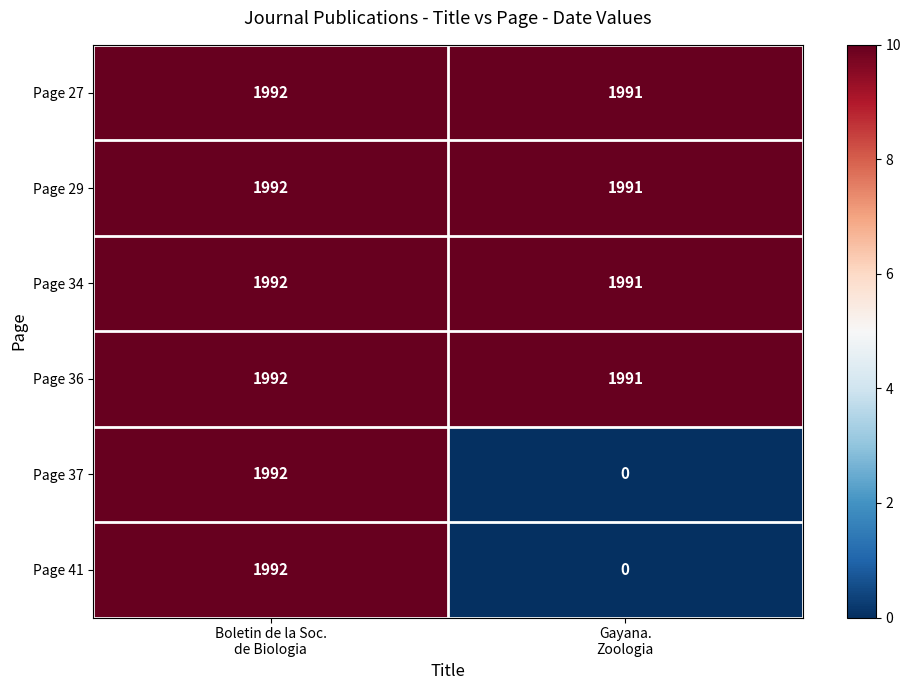

At which category is the sum across all series the highest?

Boletin de la Soc.
de Biologia